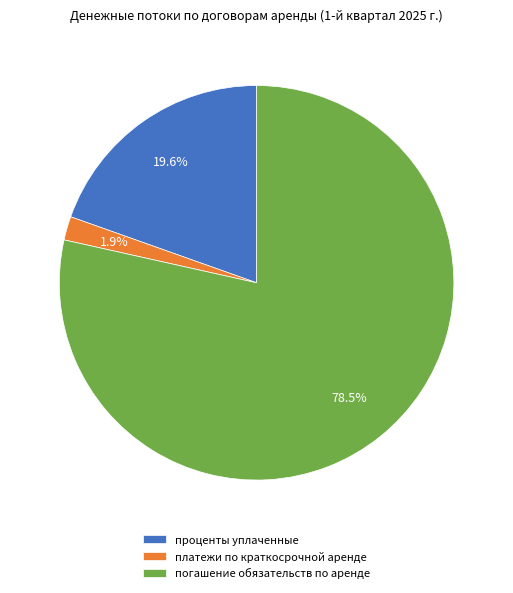

What is the ratio of the value at проценты уплаченные to the value at погашение обязательств по аренде?

0.2